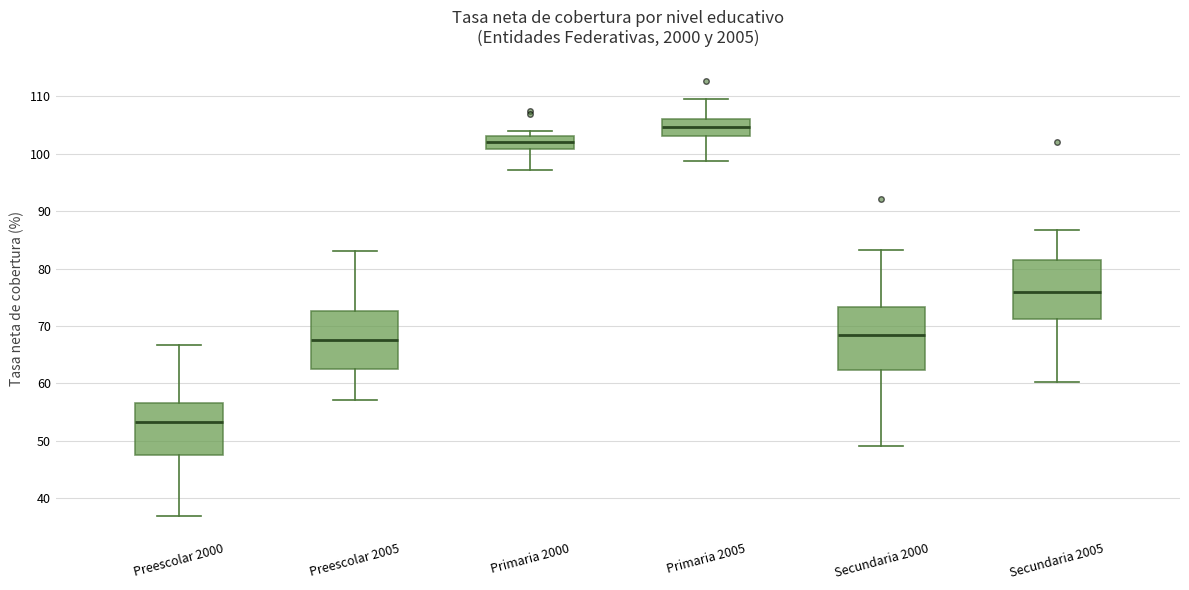

Which box has the lowest median line?

Preescolar 2000